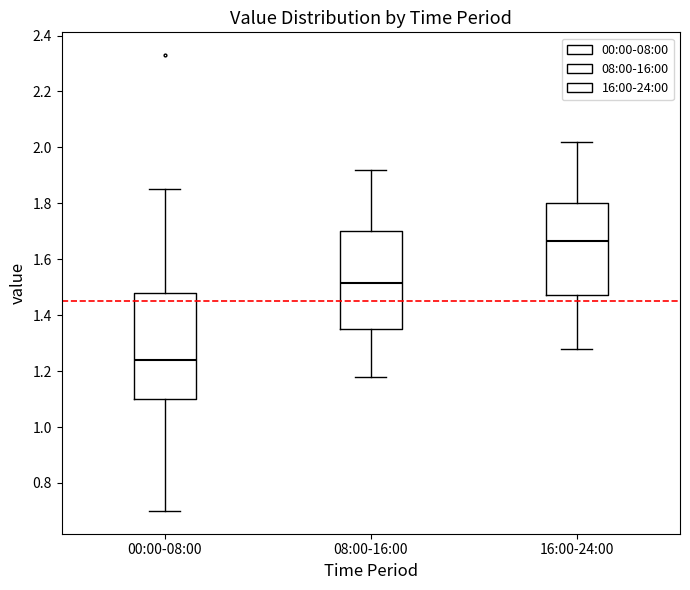

Where does the upper whisker of the box for 08:00-16:00 end on the y-axis? The values are not printed on the chart, so give them approximately, as read against the axis.

1.92